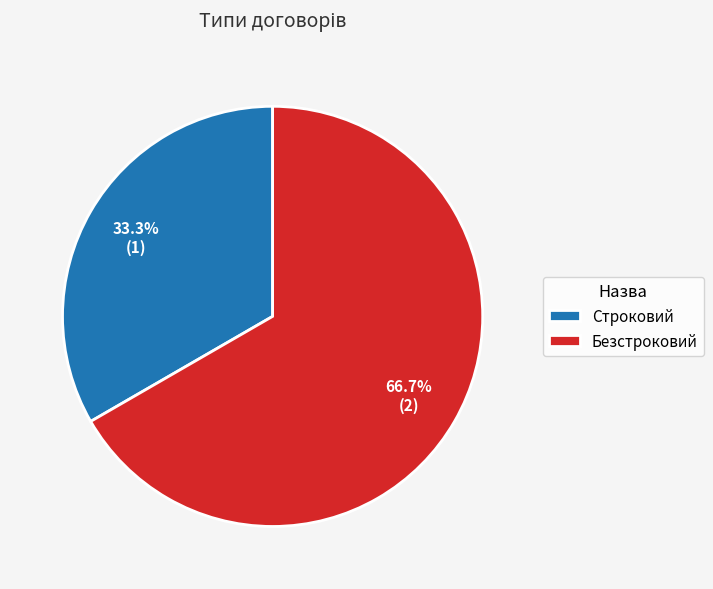

Rank the categories by value from lowest to highest.

Строковий, Безстроковий